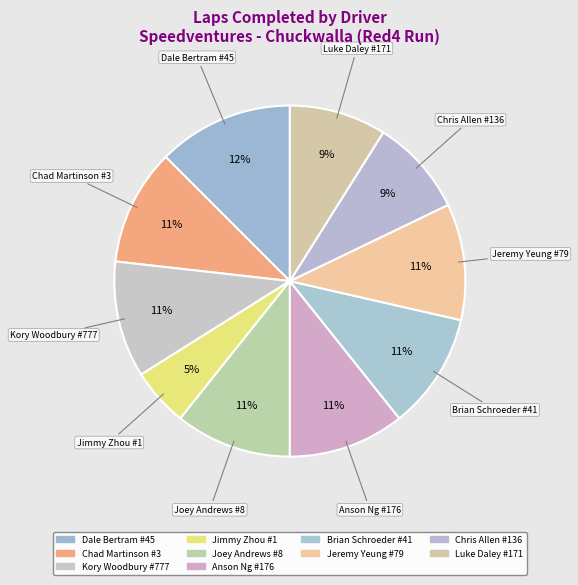

Count the number of slices in the pie.

10